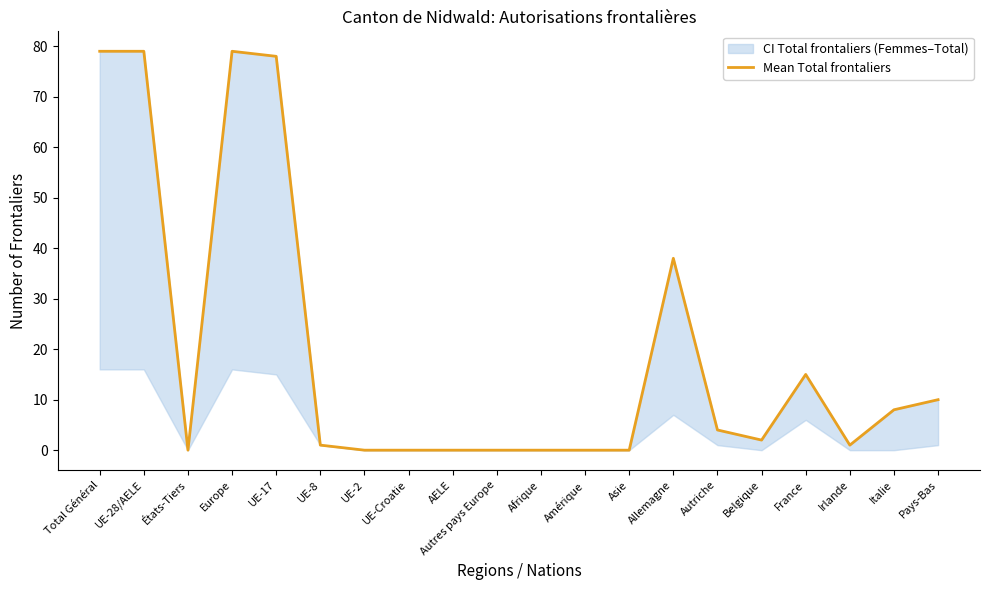

Count the number of values greater than 2.

9